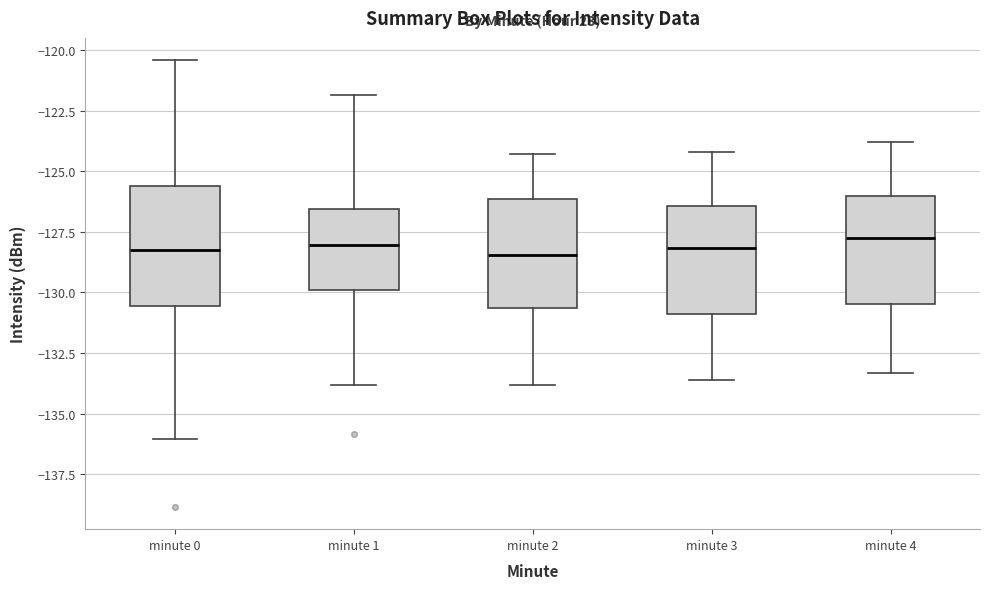

Reading left to right, read every box against the y-axis: the position of its median line, the range the box covers, and the ends of its whiskers. The values are not printed on the chart, so give them approximately, as read against the axis.

minute 0: median -128.5, box -130.5 to -125.5, whiskers -136.0 to -120.5
minute 1: median -128.0, box -130.0 to -126.5, whiskers -134.0 to -122.0
minute 2: median -128.5, box -130.5 to -126.0, whiskers -134.0 to -124.5
minute 3: median -128.0, box -131.0 to -126.5, whiskers -133.5 to -124.0
minute 4: median -127.5, box -130.5 to -126.0, whiskers -133.5 to -124.0